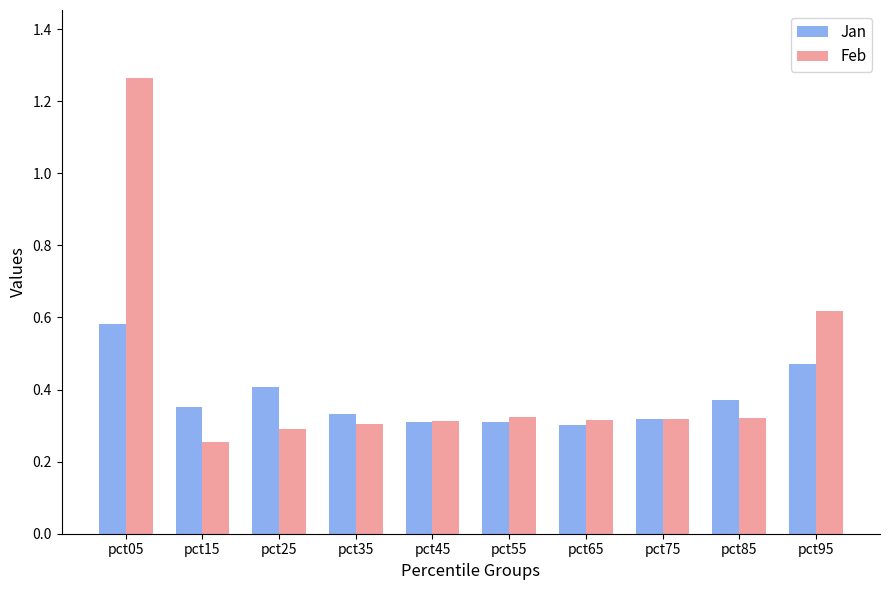

Is the value of Feb at pct25 greater than the value of Jan at pct75?

No